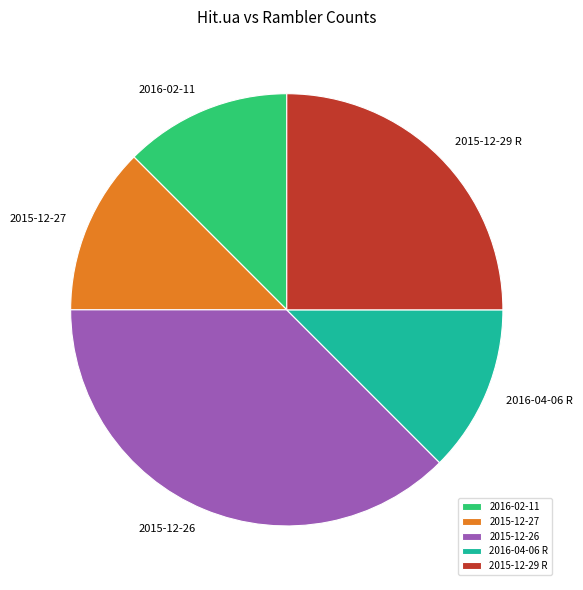

The 2015-12-29 R slice represents 39% of the pie. True or false?

False